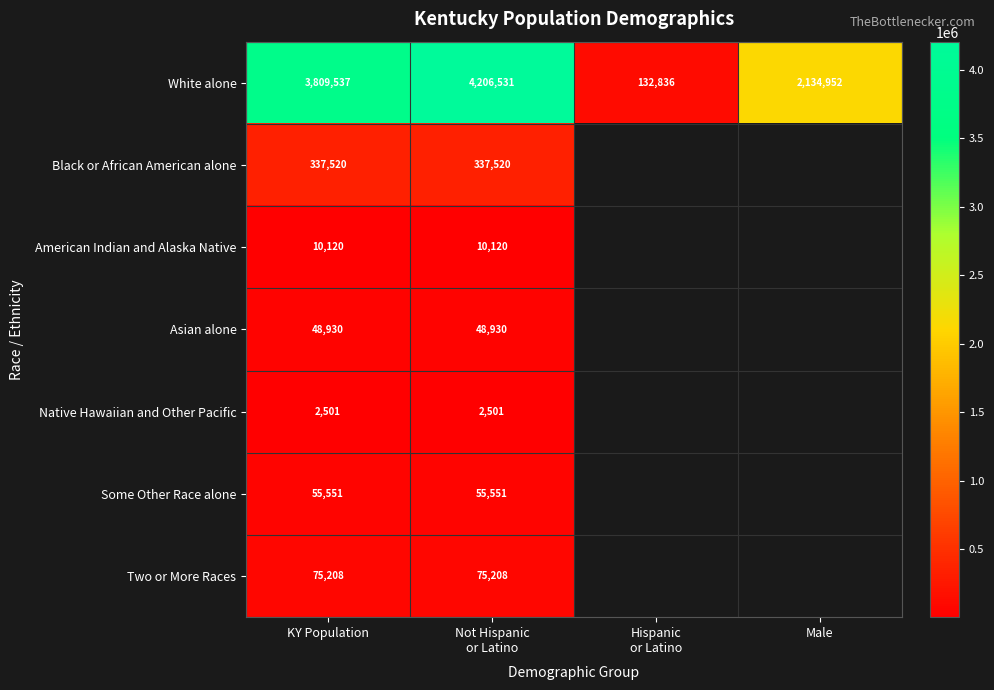

What is the total value across all series at Not Hispanic
or Latino?

4736361.0